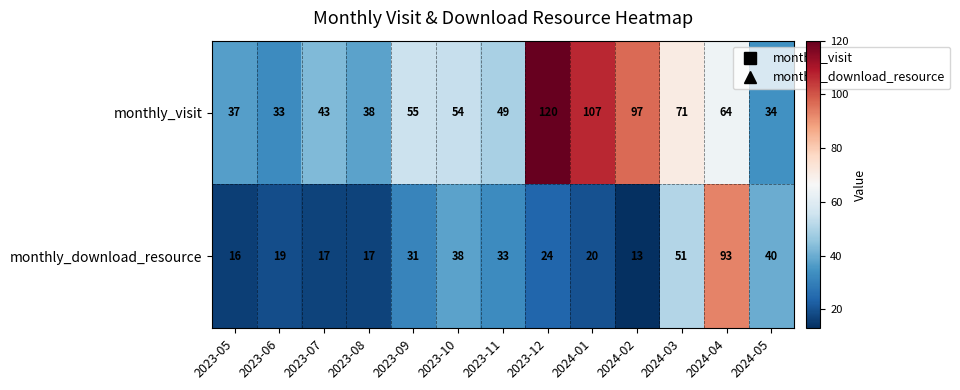

At which label does monthly_download_resource reach its minimum?

2024-02